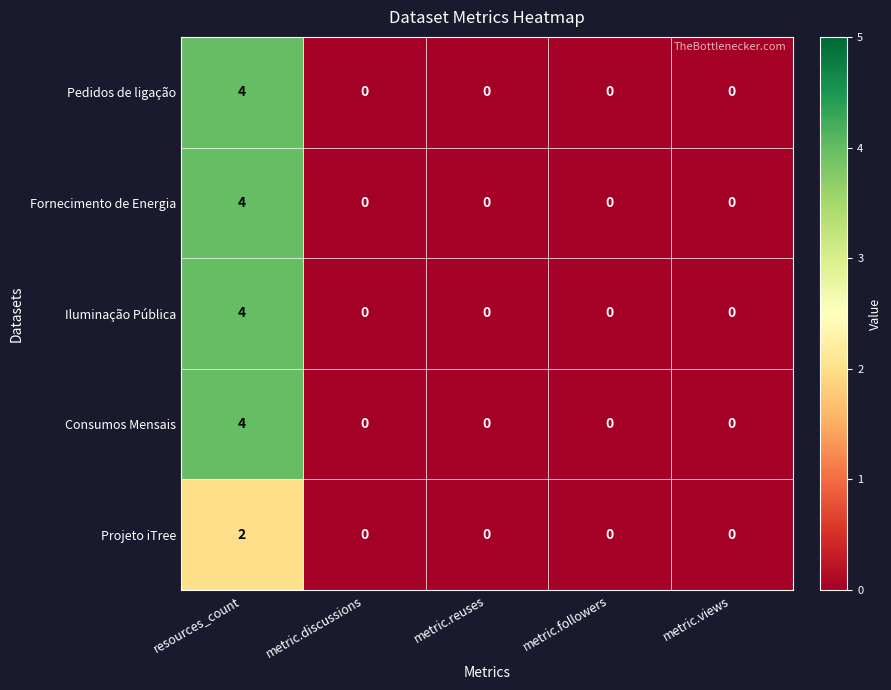

True or false: Iluminação Pública has a value of 0 at metric.discussions.

True